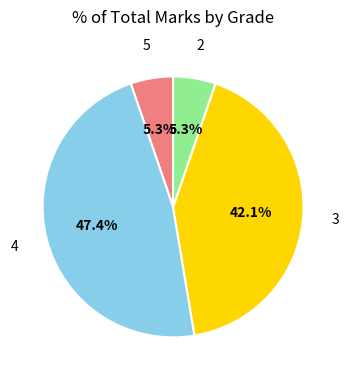

How many segments does this pie chart have?

4